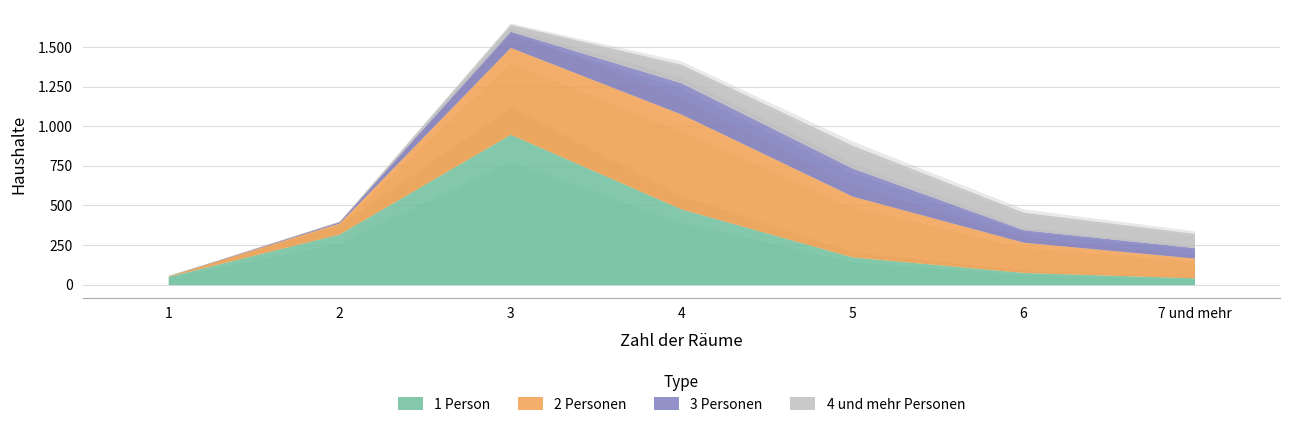

True or false: 2 Personen has more than 0 points higher than both neighbors.

True